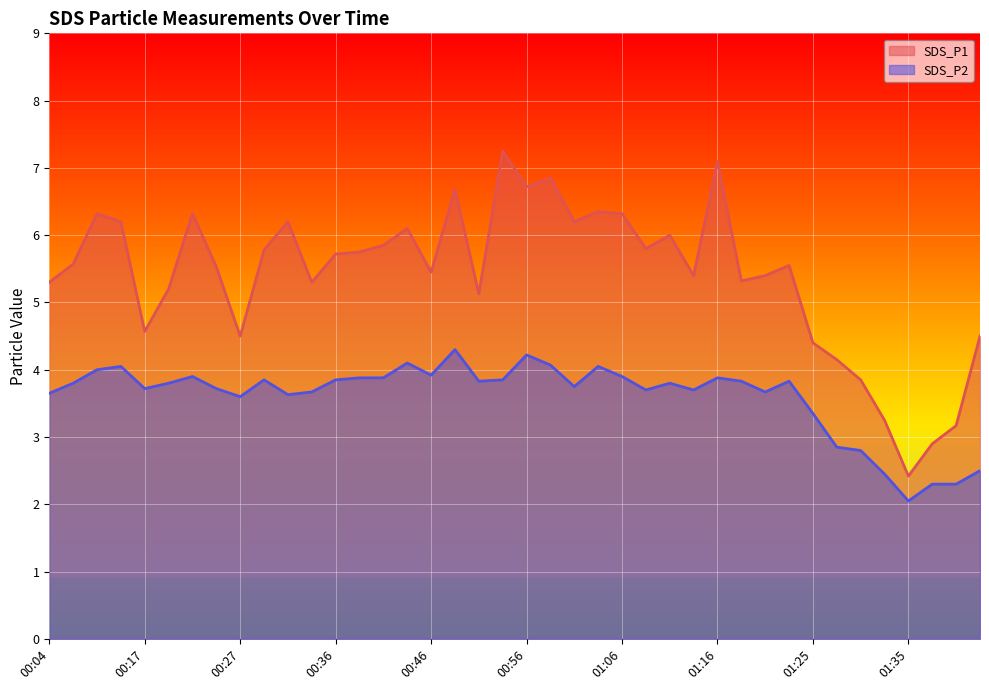

What is the difference between the SDS_P2 values at 01:01 and 01:06?

0.1